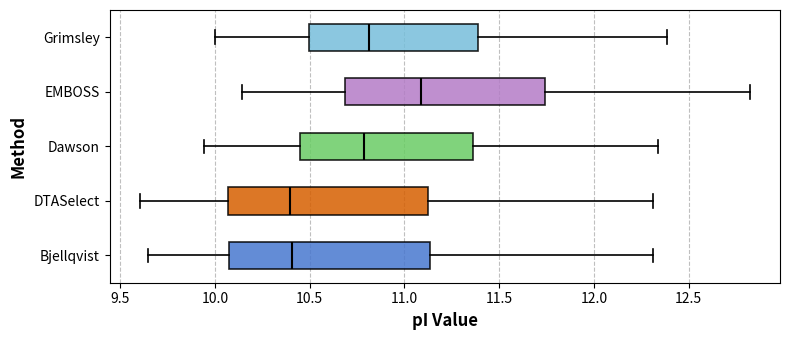

Where does the median line of the box for Bjellqvist sit on the x-axis? The values are not printed on the chart, so give them approximately, as read against the axis.

10.40